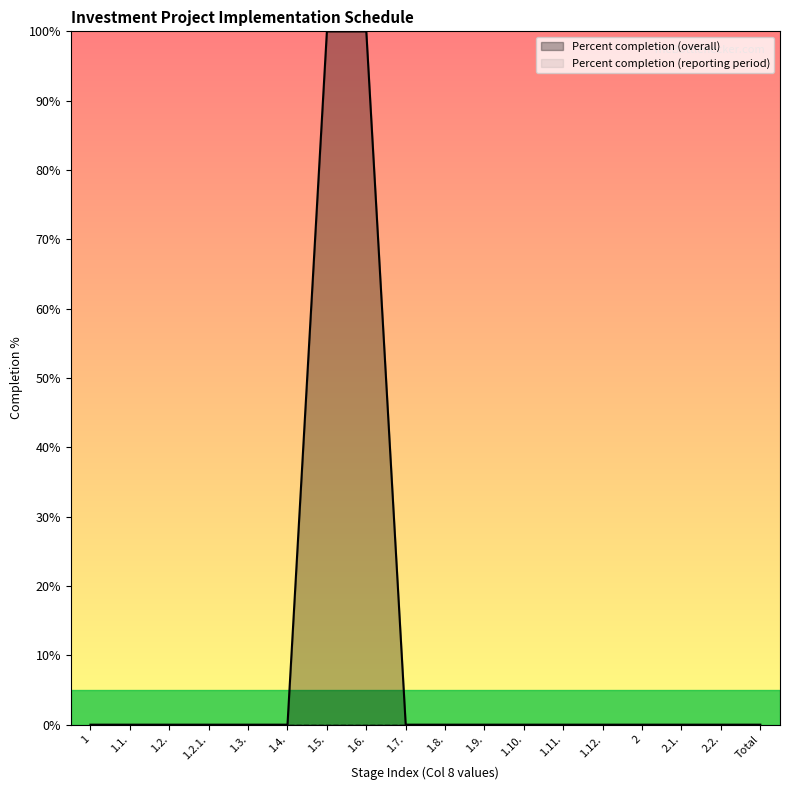

Between Total and 1.1., which is larger?

Total